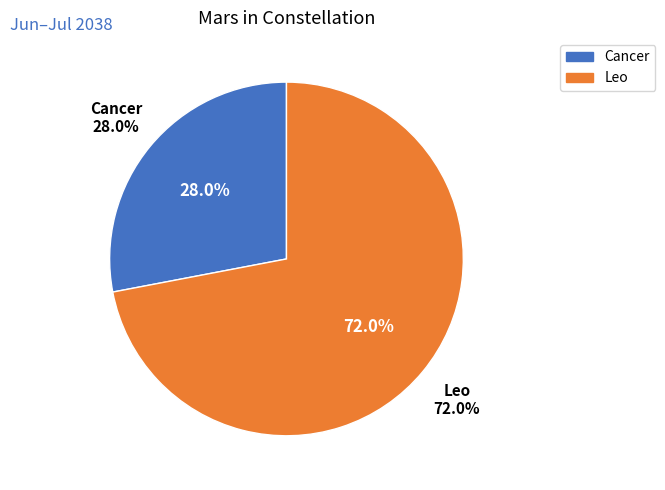

Which slice is the largest?

Leo